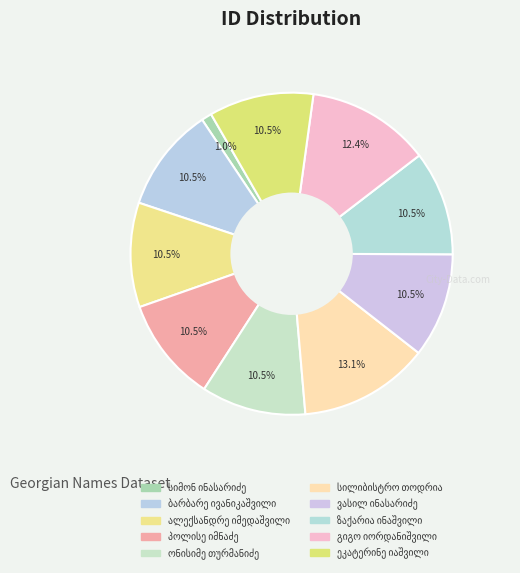

Is ალექსანდრე იმედაშვილი the majority of the pie?

No